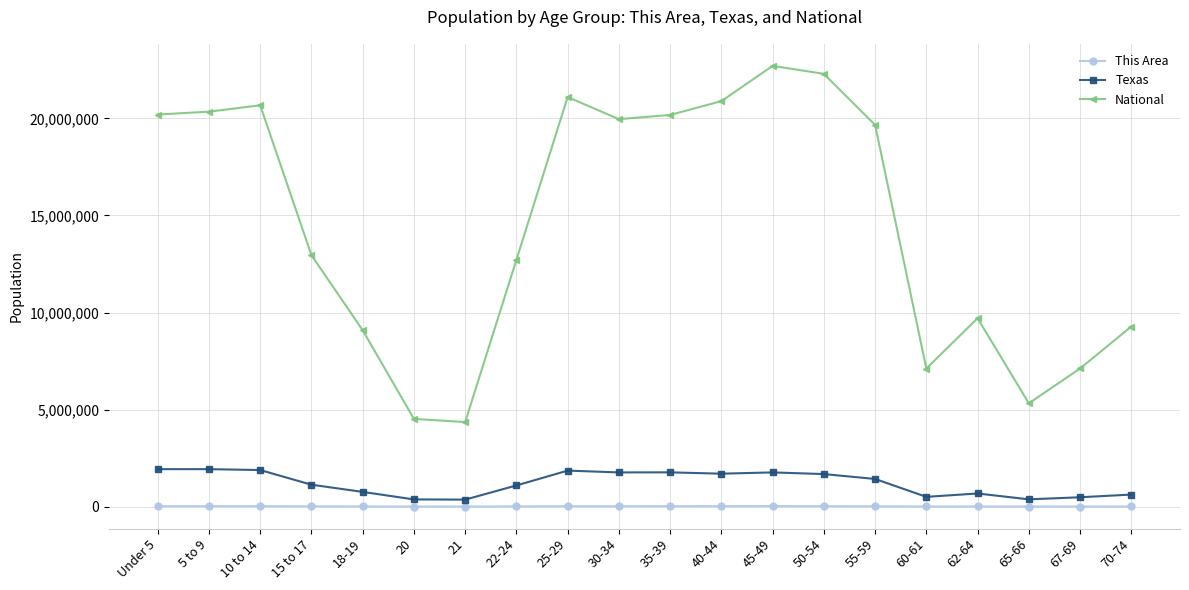

What position from the left is Under 5?

1